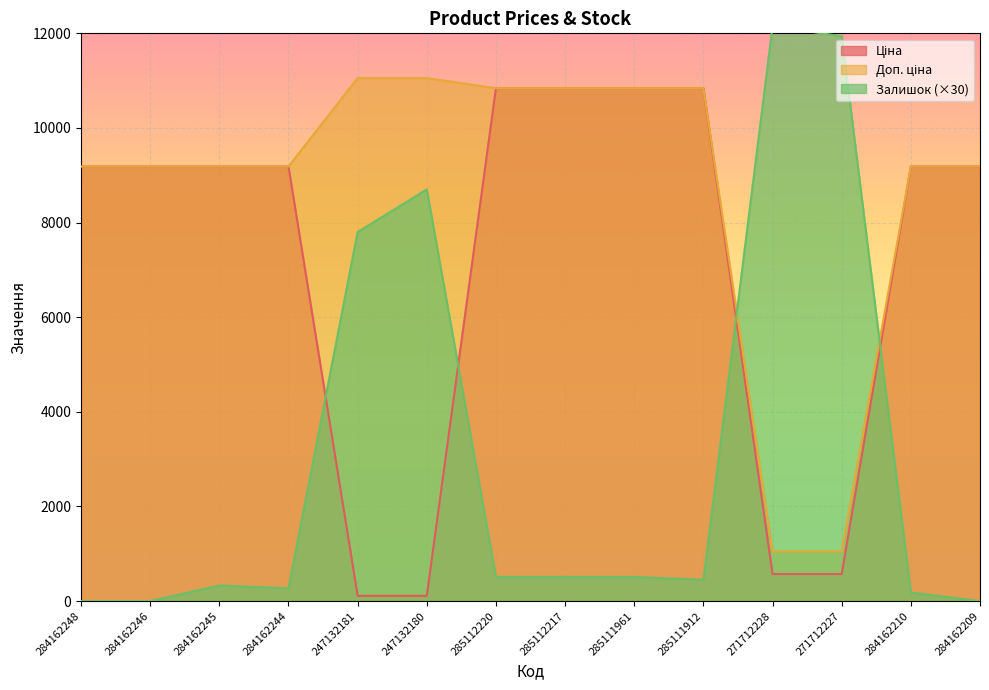

What are all the series names shown in the legend?

Ціна, Доп. ціна, Залишок